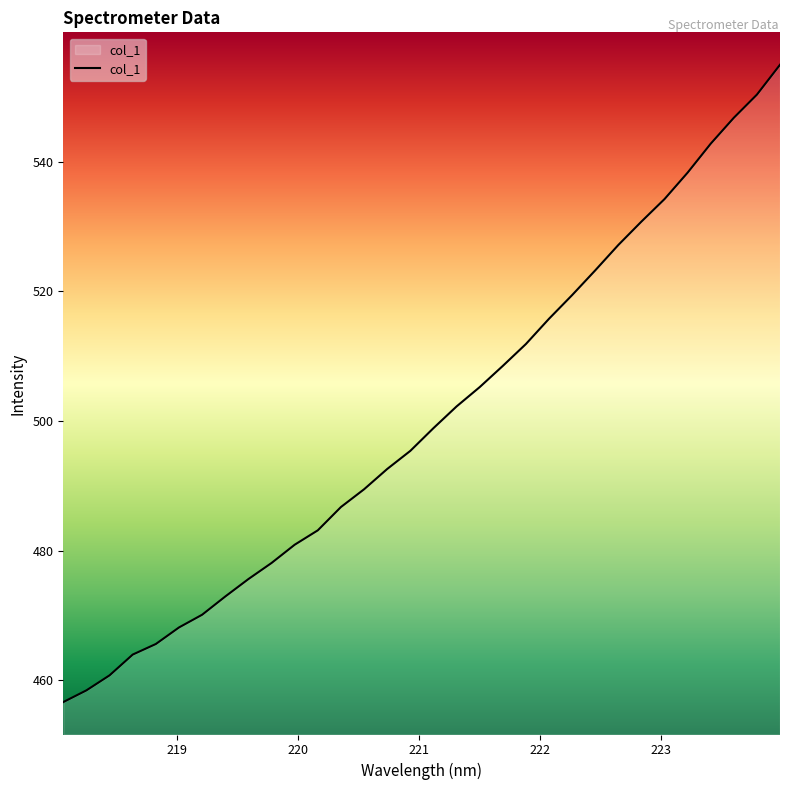

Does the chart display data point markers on the line(s)?

No